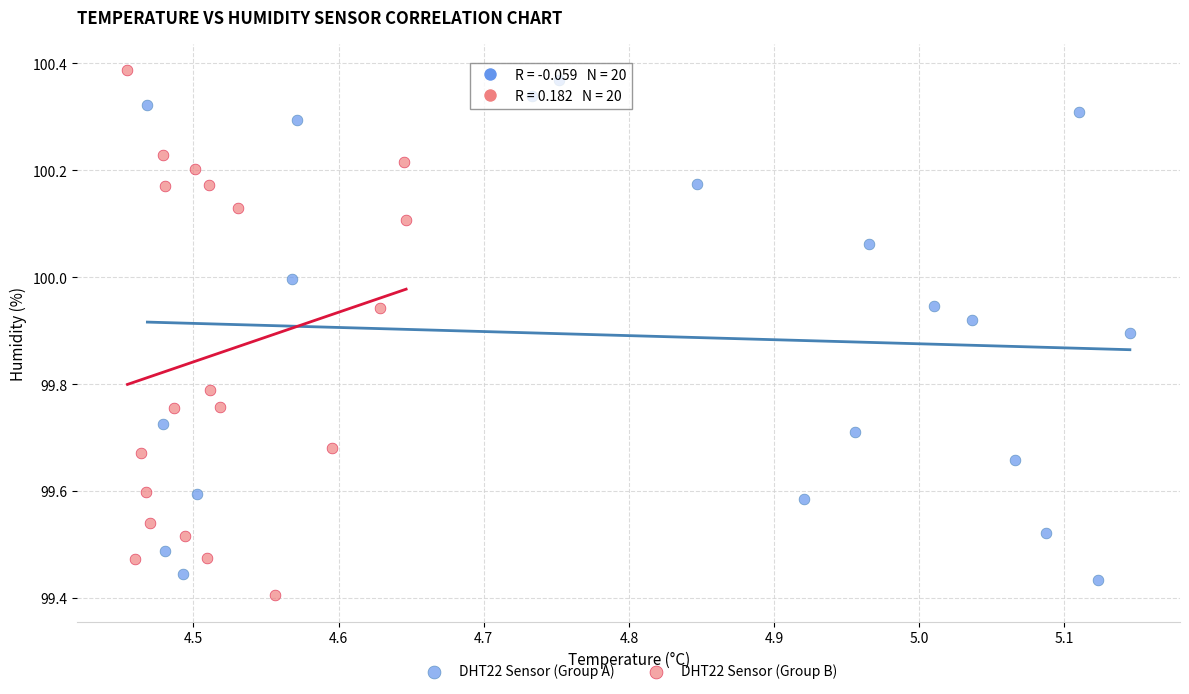

What are all the series names shown in the legend?

DHT22 Sensor (Group A), DHT22 Sensor (Group B)